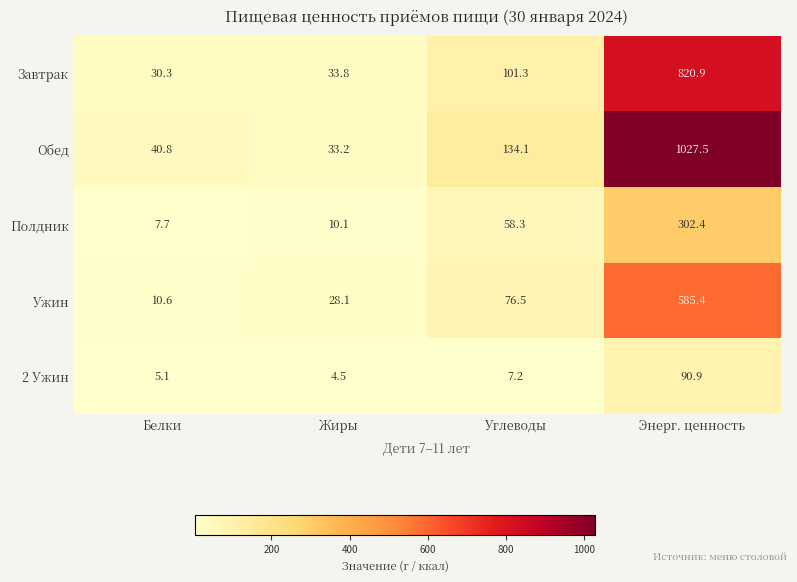

At which category does the chart reach its minimum across all series?

Жиры